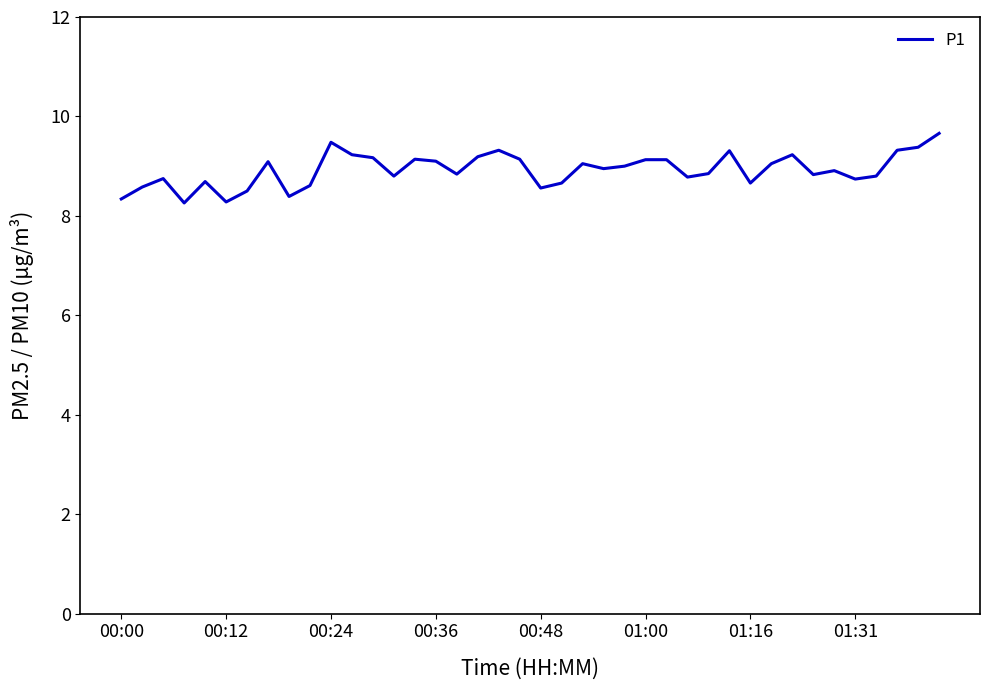

What is the smallest value displayed?

8.3